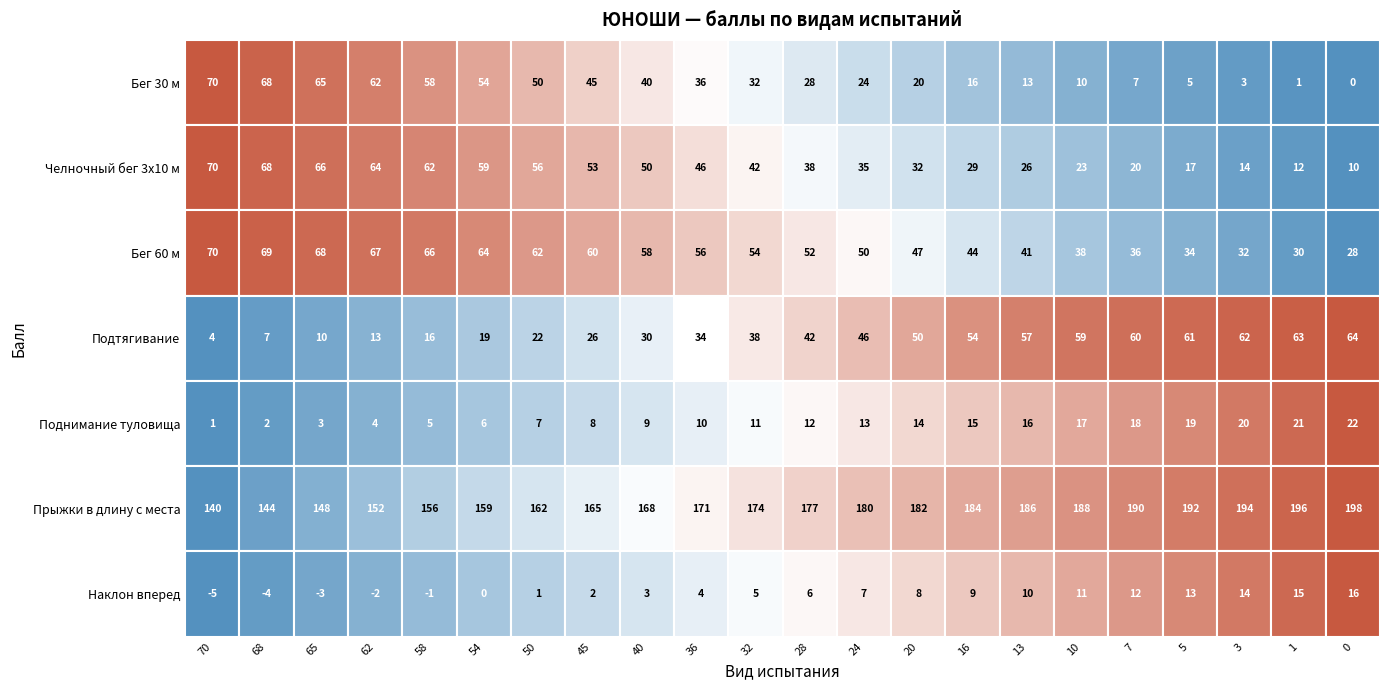

Is the value of Бег 60 м at 16 greater than the value of Челночный бег 3x10 м at 3?

Yes